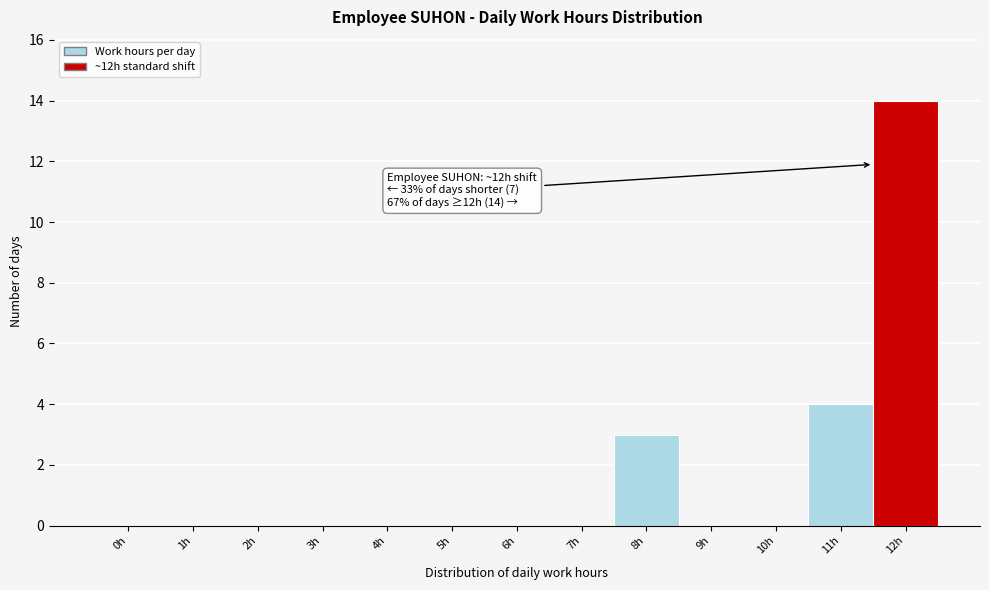

Reading left to right, transcribe all the data shown in this chart.

0h=0	1h=0	2h=0	3h=0	4h=0	5h=0	6h=0	7h=0	8h=3	9h=0	10h=0	11h=4	12h=14